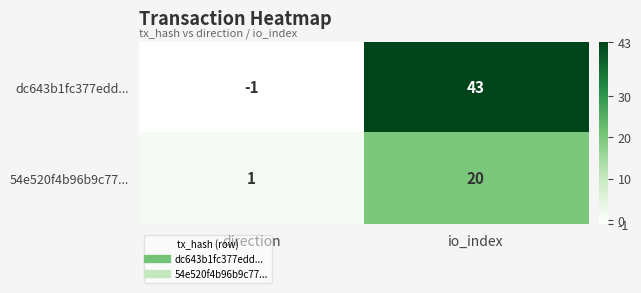

Reading right to left, extract all data points from this chart.

dc643b1fc377edd...: io_index=43	direction=-1
54e520f4b96b9c77...: io_index=20	direction=1